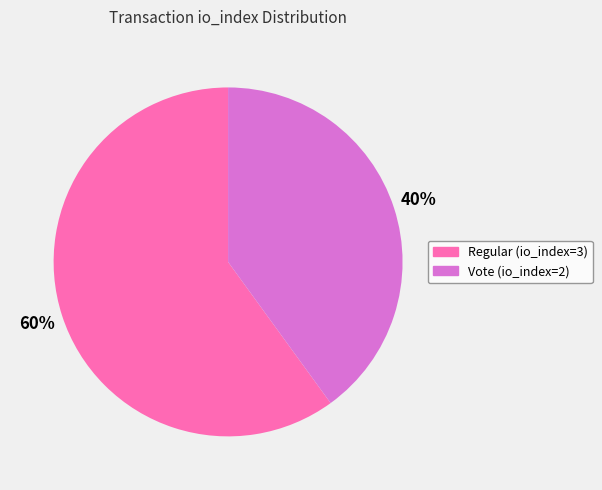

Rank the categories by value from highest to lowest.

Regular (io_index=3), Vote (io_index=2)